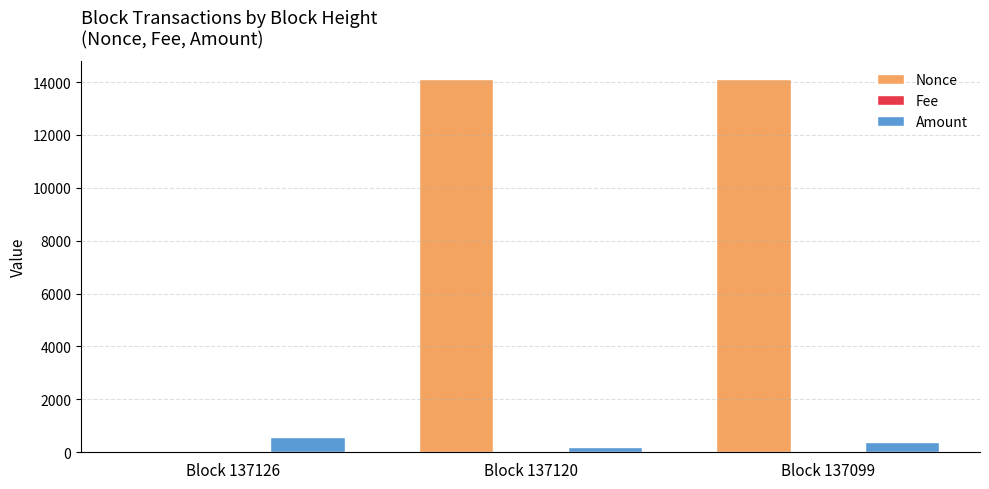

What is the spread (max minus min) of values at Block 137120?

14100.0